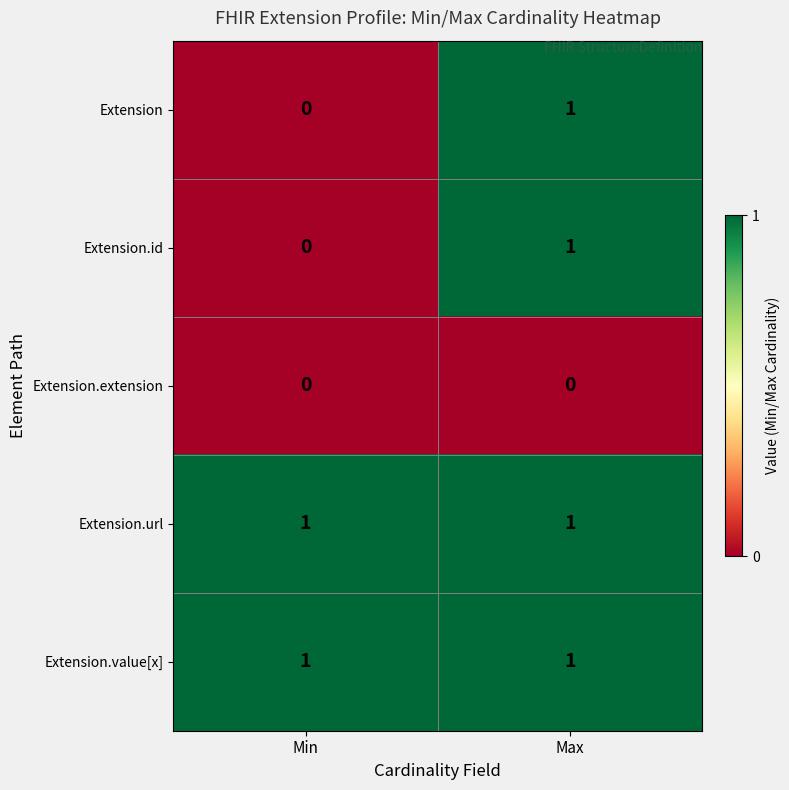

At which label is Extension.id closest to 0?

Min